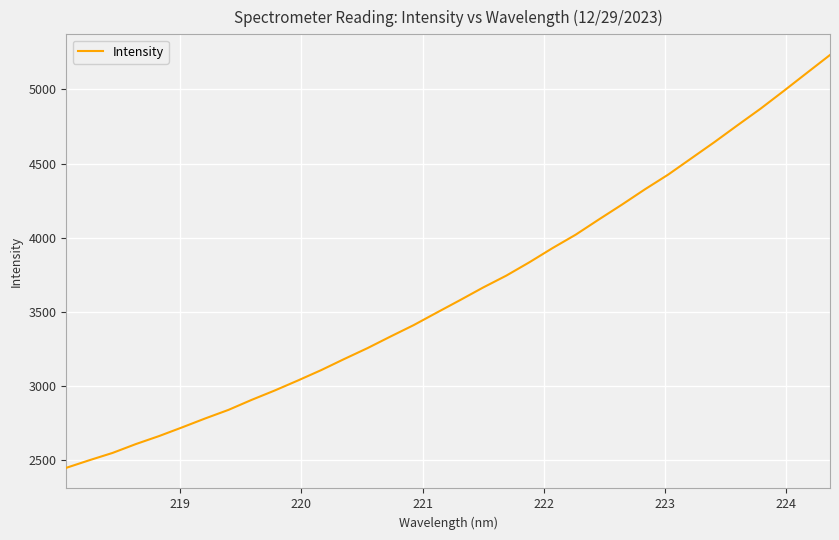

What is the smallest value displayed?

2447.1